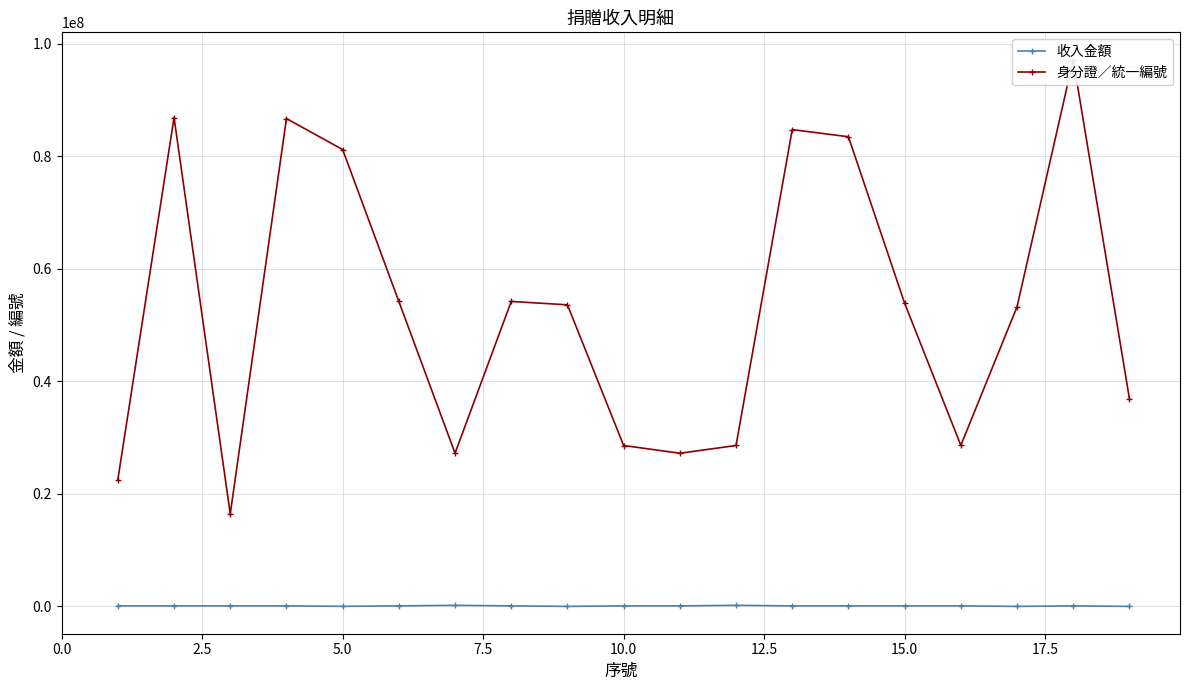

True or false: 身分證／統一編號 has more than 2 interior local peaks.

True